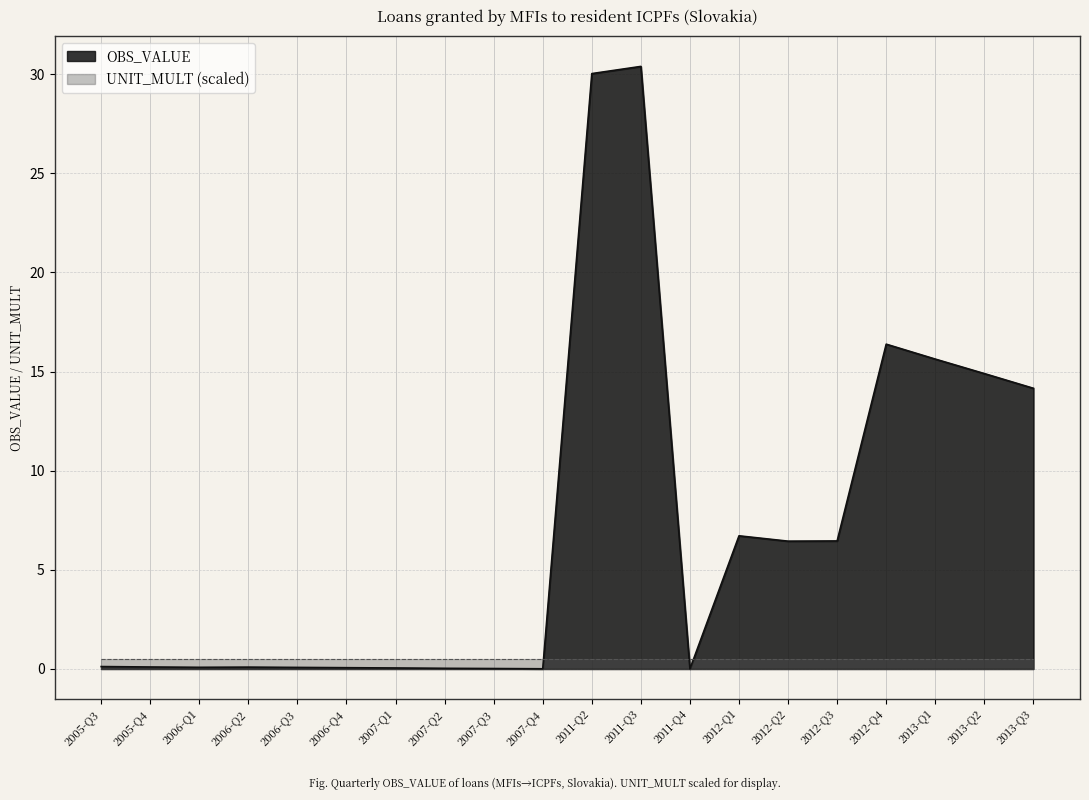

What is the change in value from 2005-Q3 to 2007-Q4?

-0.1